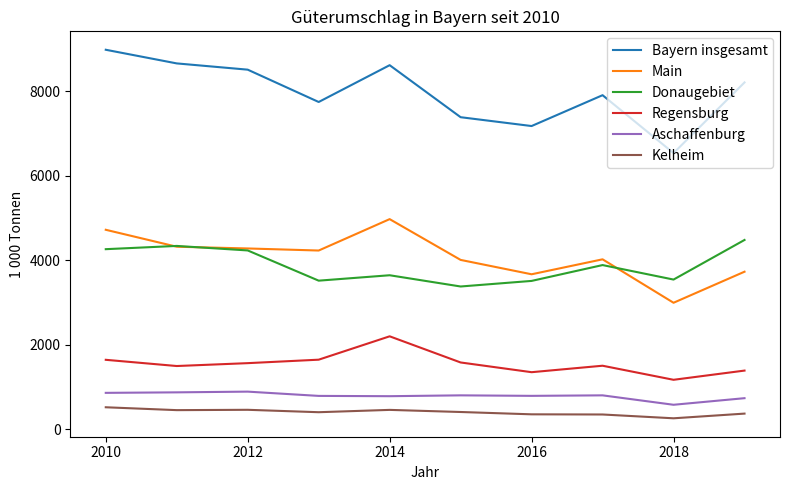

What is the difference between the second highest and minimum values in the Bayern insgesamt series?

2122